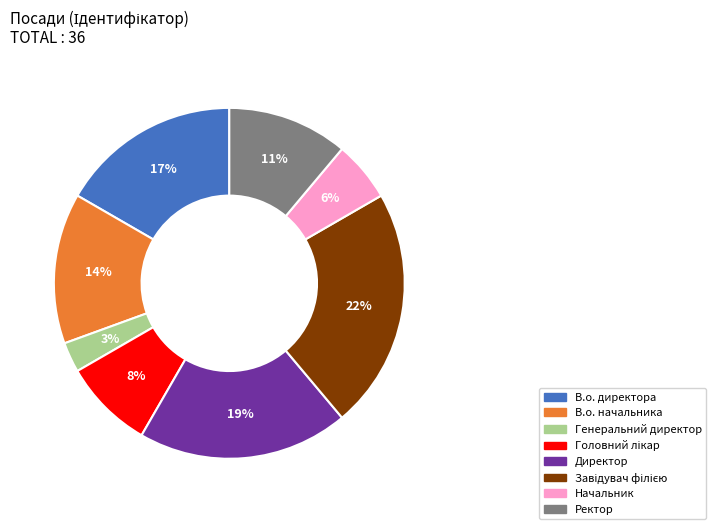

The В.о. начальника slice represents 14% of the pie. True or false?

True